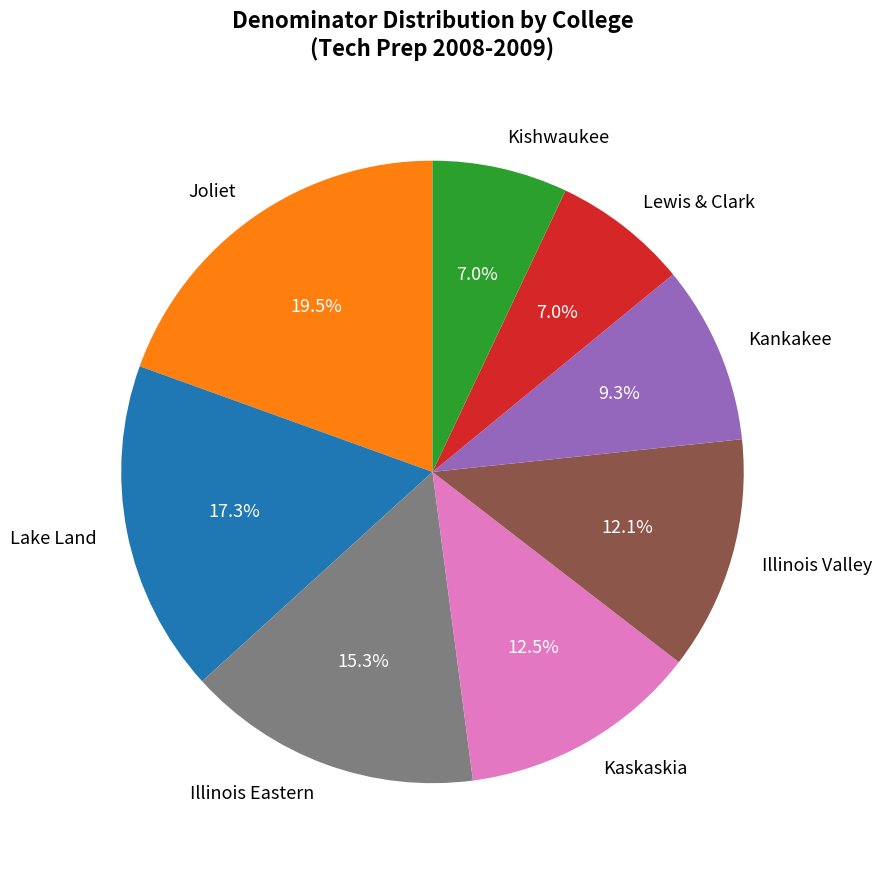

To the nearest percent, what is the difference between the largest and smallest slice percentages?

12%